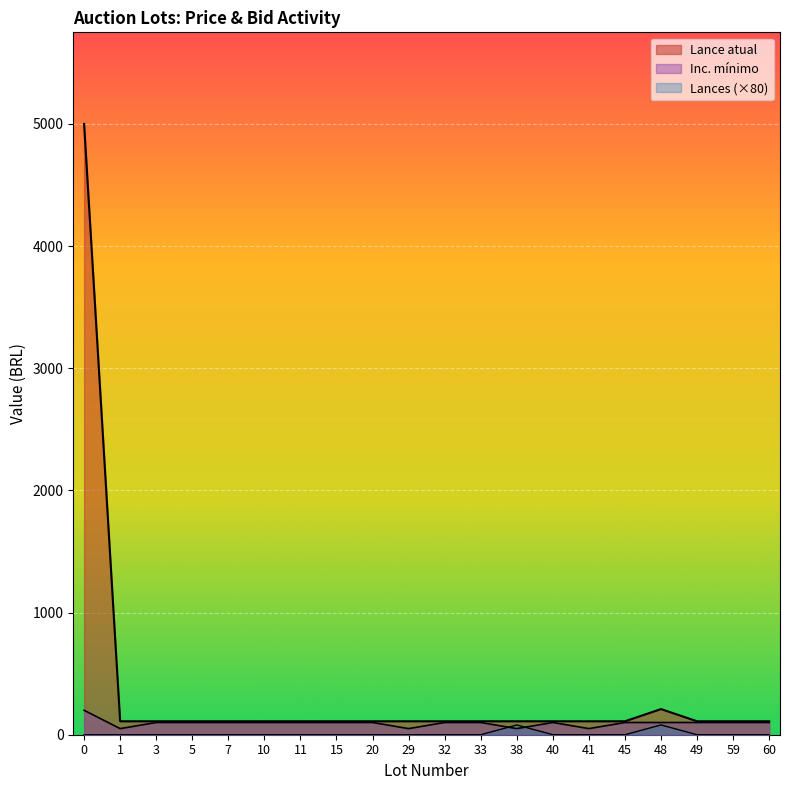

Between 7 and 49, which is larger?

7